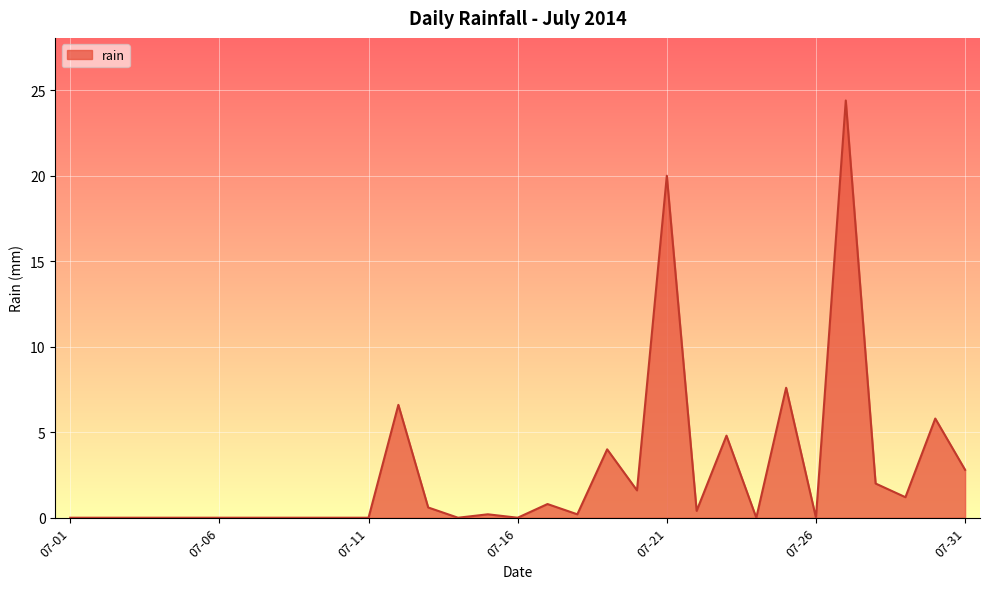

How many lines are shown in the chart?

1